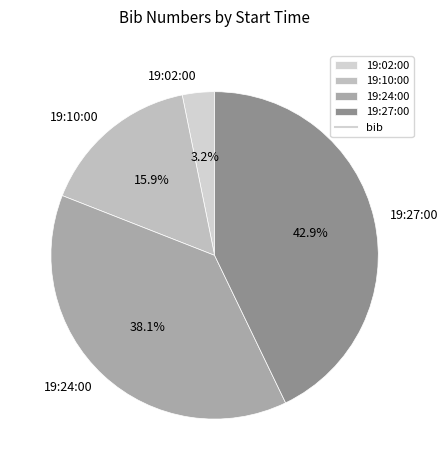

To the nearest percent, what portion does 19:24:00 represent?

38%